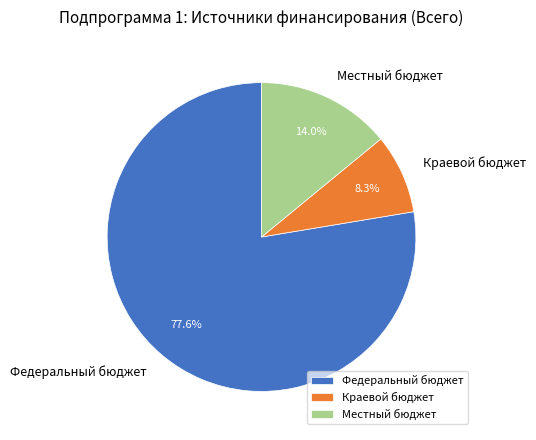

Count the number of slices in the pie.

3